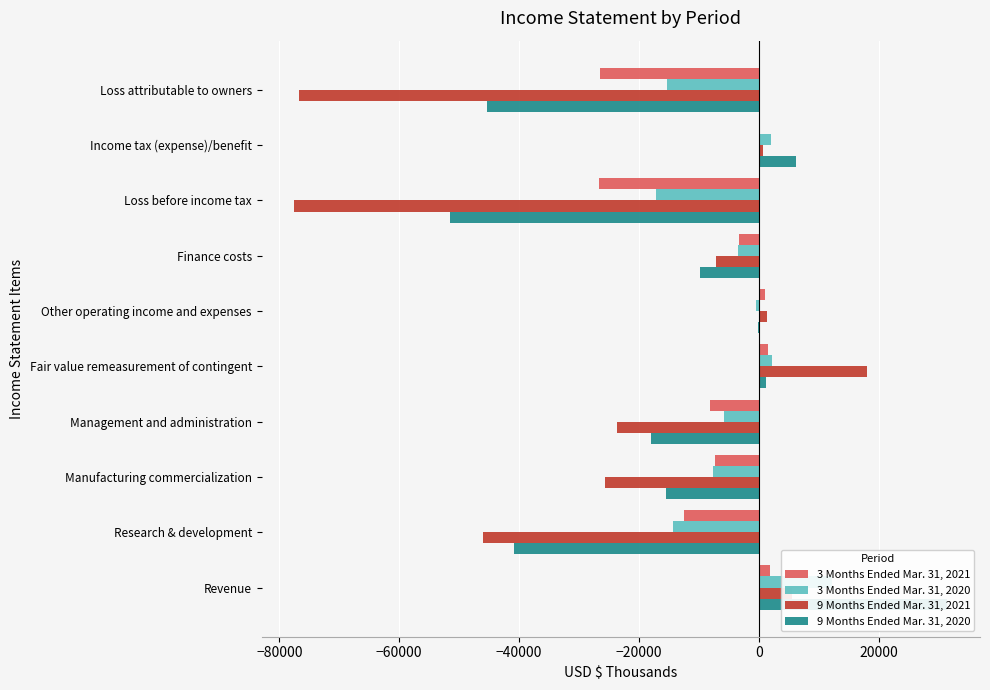

How many values in the 9 Months Ended Mar. 31, 2020 series exceed -9814?

4